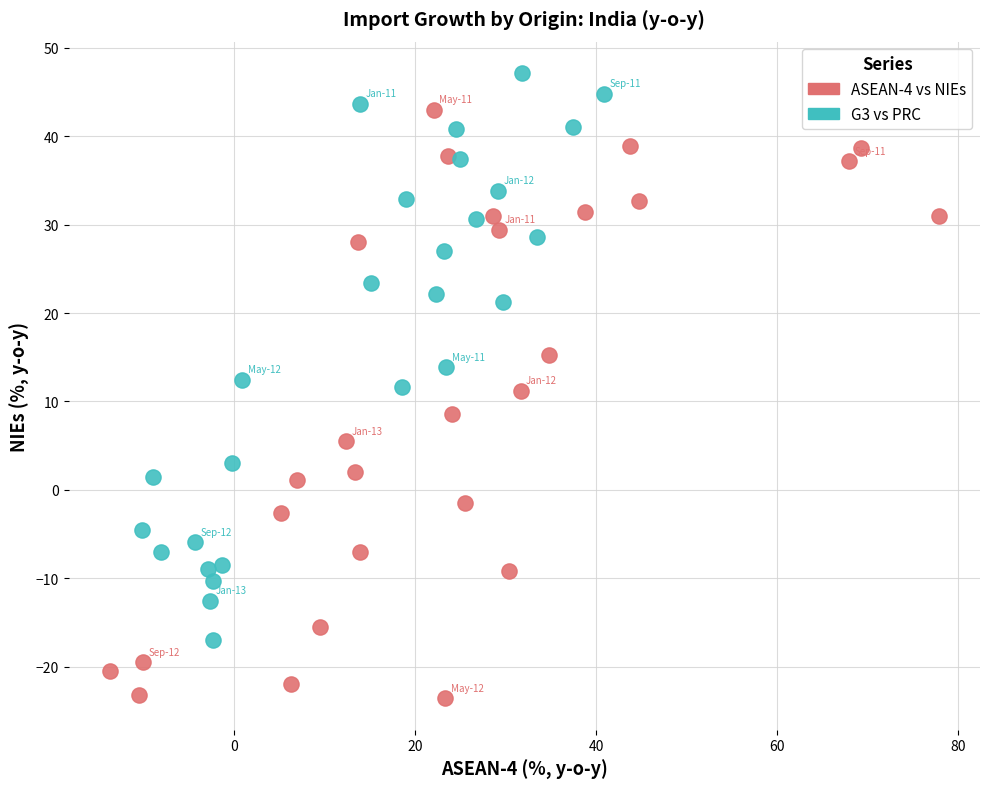

Which series reaches the minimum Y coordinate?

ASEAN-4 vs NIEs